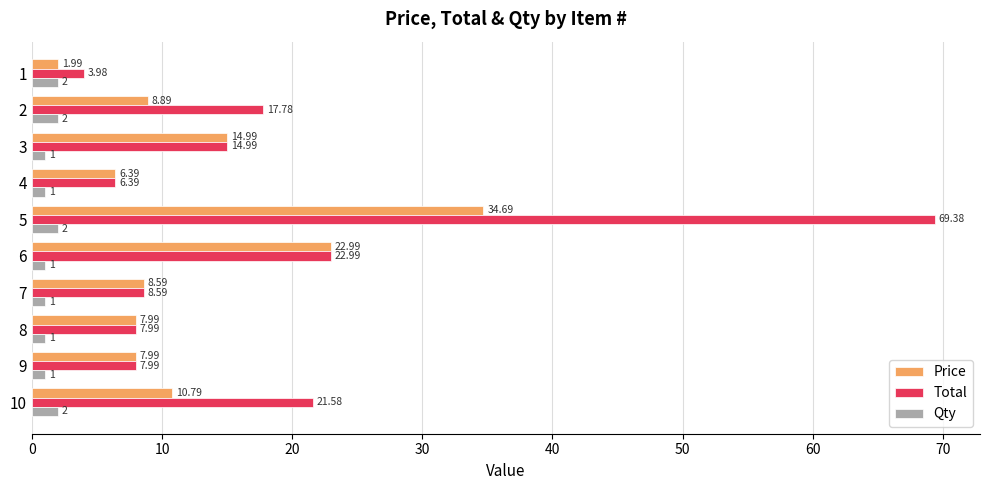

What is the spread (max minus min) of values at 6?

22.0